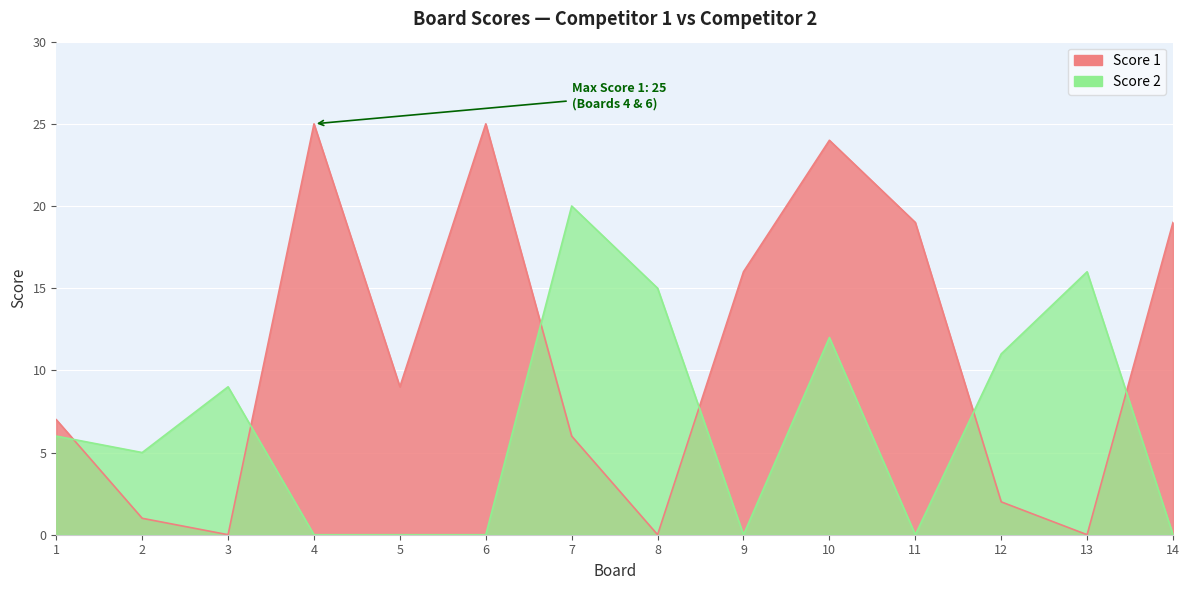

Where is Score 2 nearest to the value 10?

3